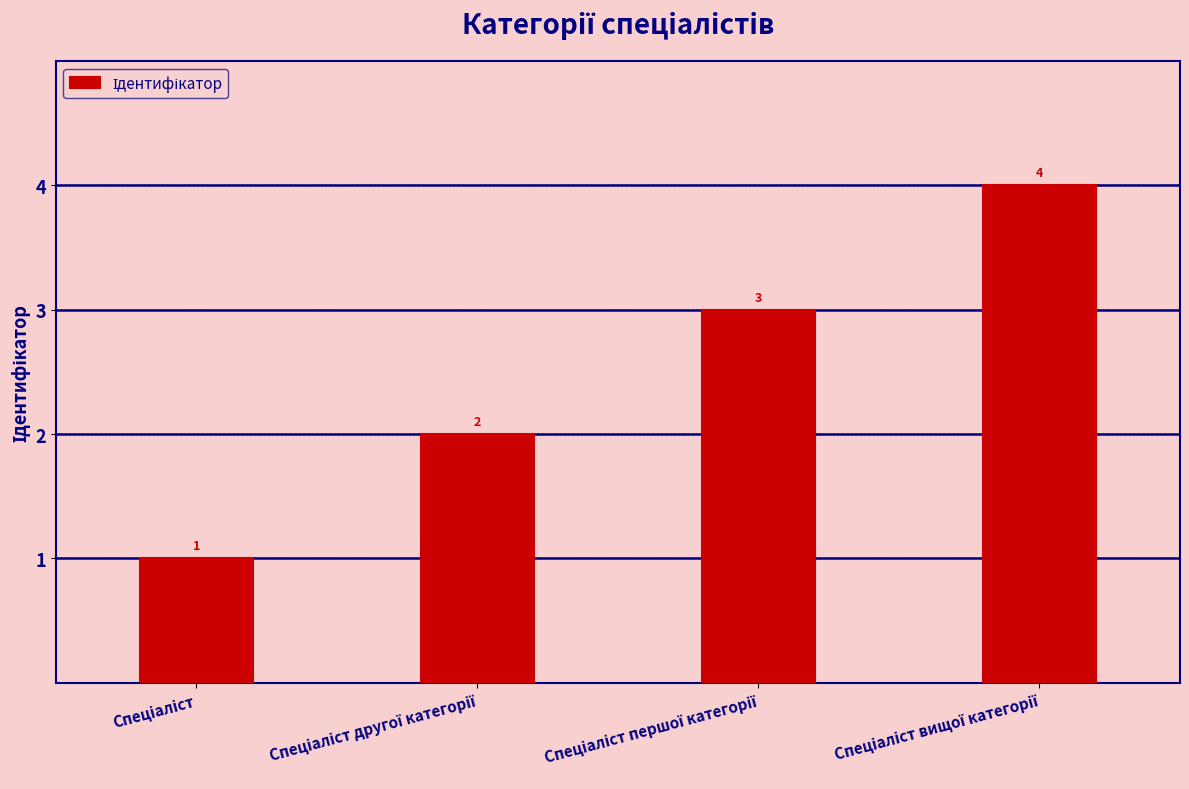

What is the value of the 3rd bar from the left?

3